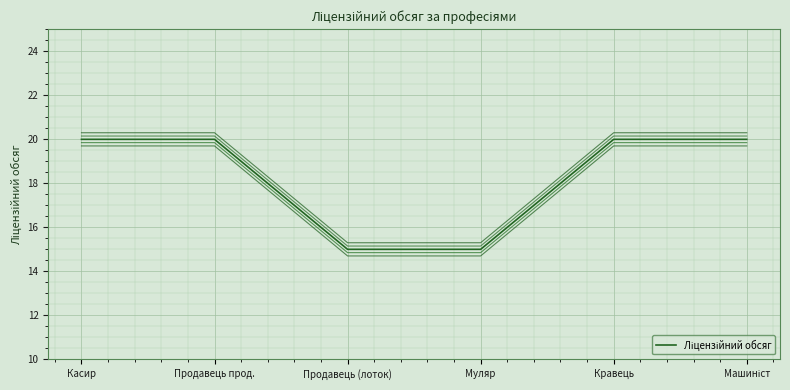

What is the ratio of the value at Машиніст to the value at Муляр?

1.3